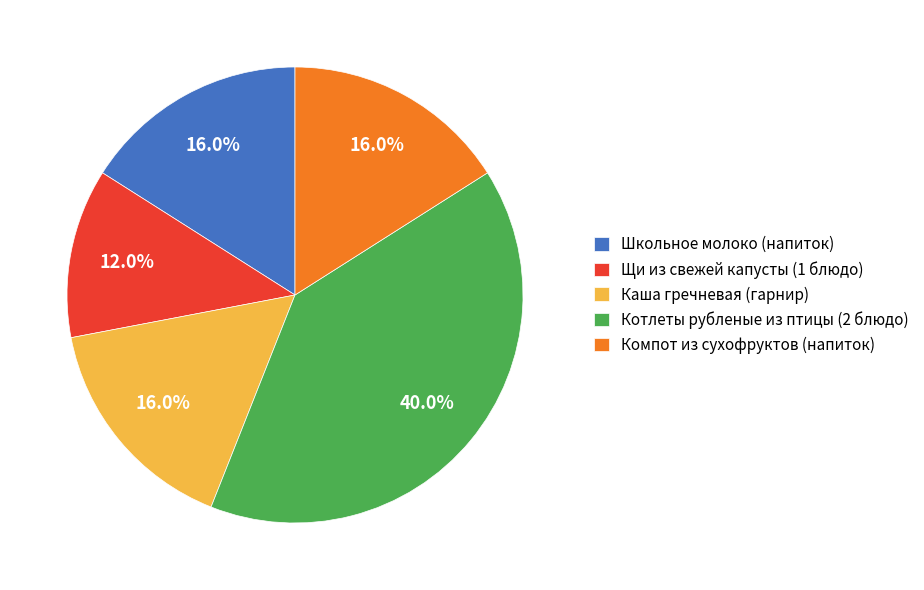

Approximately how many times larger is the value at Щи из свежей капусты (1 блюдо) compared to Школьное молоко (напиток)?

0.8